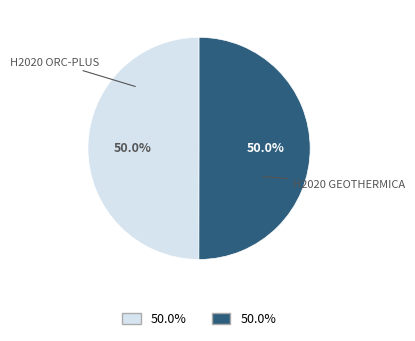

To the nearest percent, what portion does H2020 ORC-PLUS represent?

50%